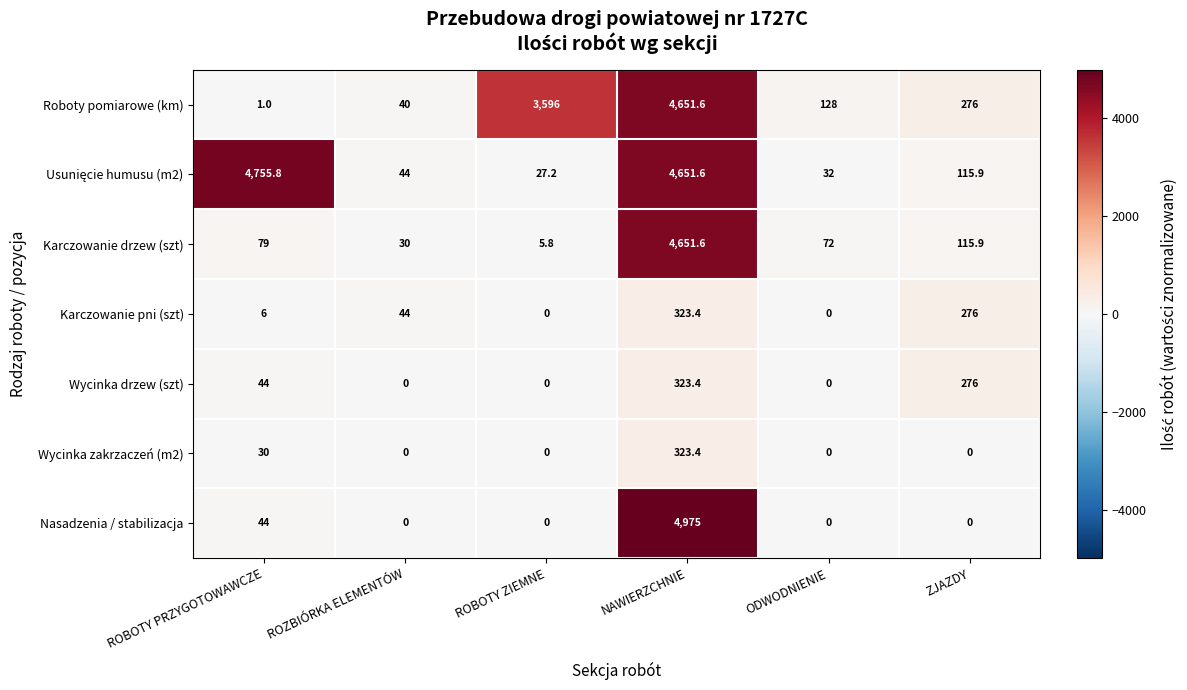

At which label is Karczowanie pni (szt) closest to 161?

ZJAZDY